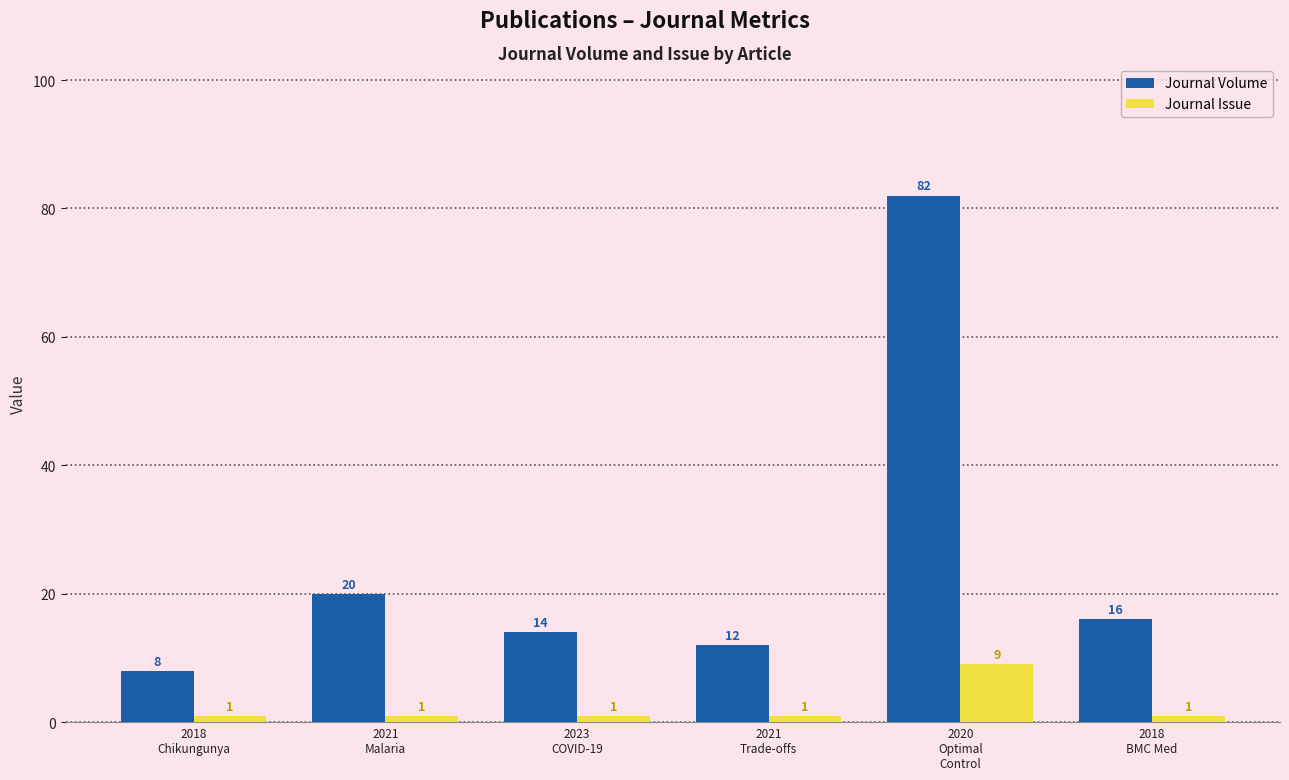

Does the chart contain any negative values?

No